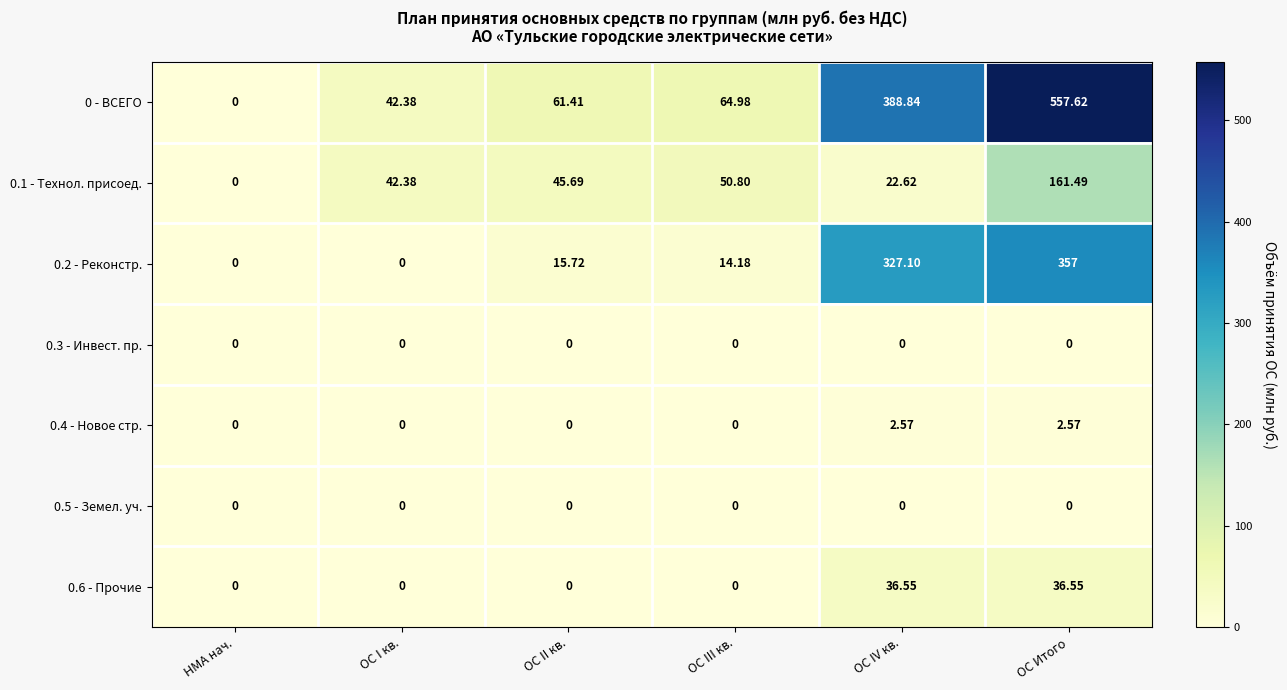

List the labels in order of 0.1 - Технол. присоед. value, smallest first.

НМА нач., ОС IV кв., ОС I кв., ОС II кв., ОС III кв., ОС Итого